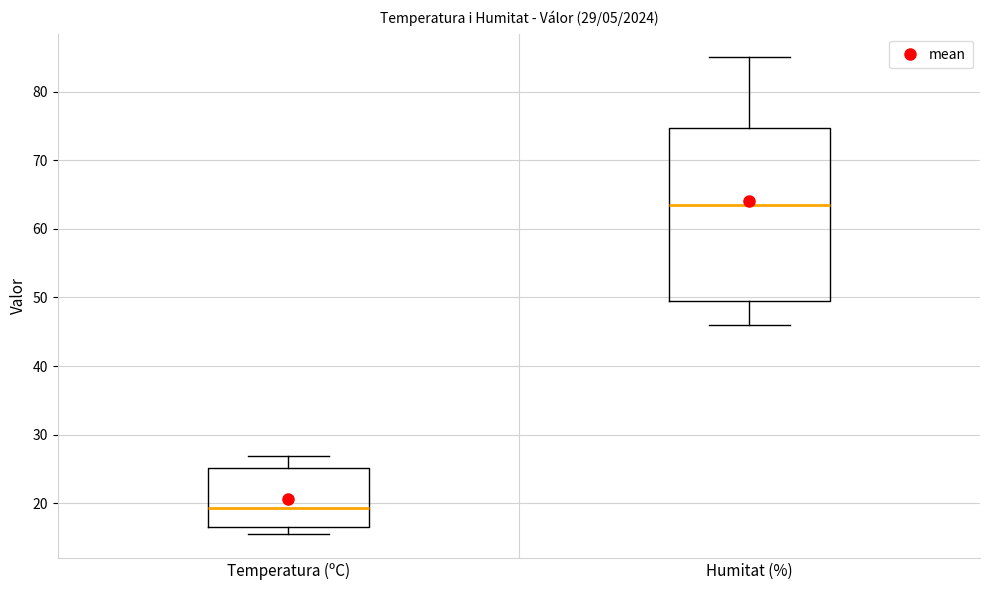

Where is the lower edge of the box for Temperatura (ºC) on the y-axis? The values are not printed on the chart, so give them approximately, as read against the axis.

16